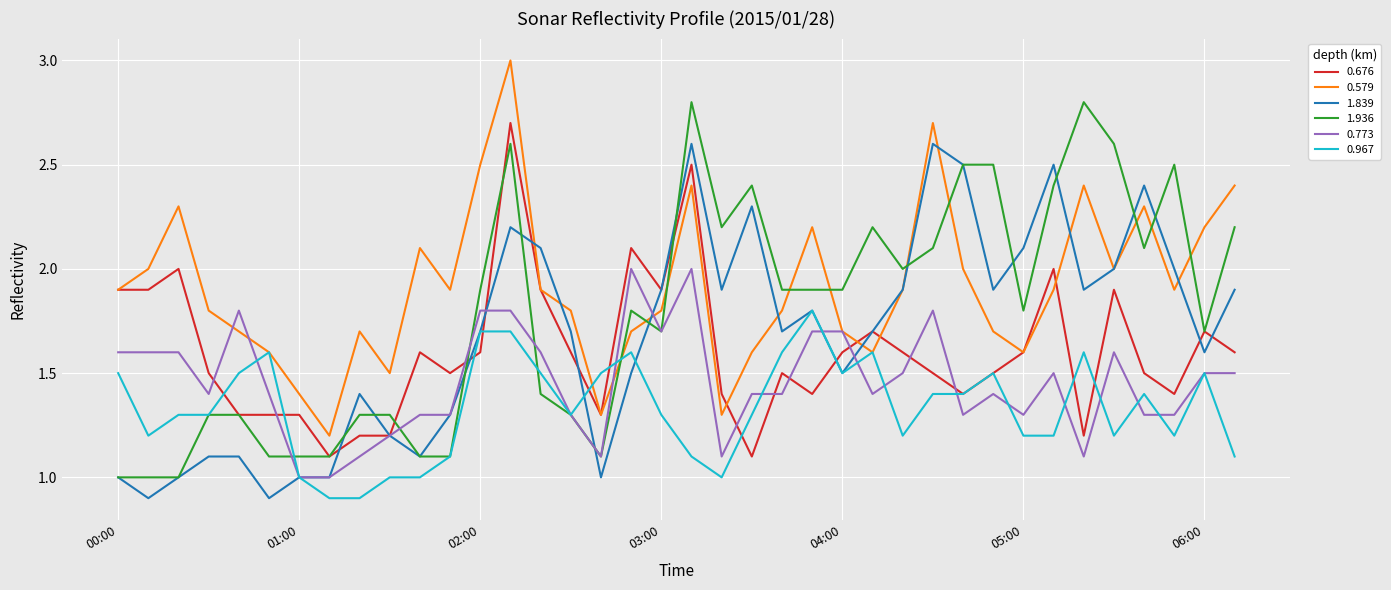

What is the maximum value for 1.839?

2.6